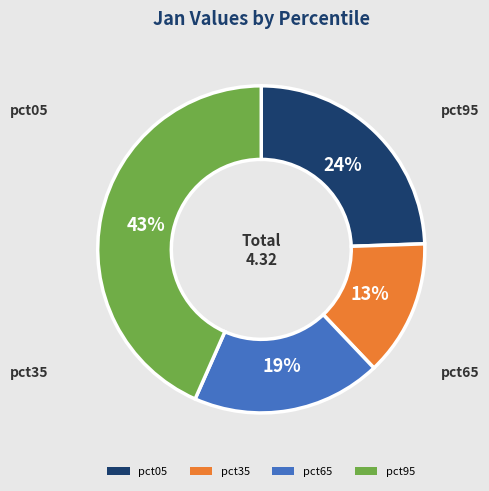

Is the sum of pct65 and pct95 greater than half?

Yes